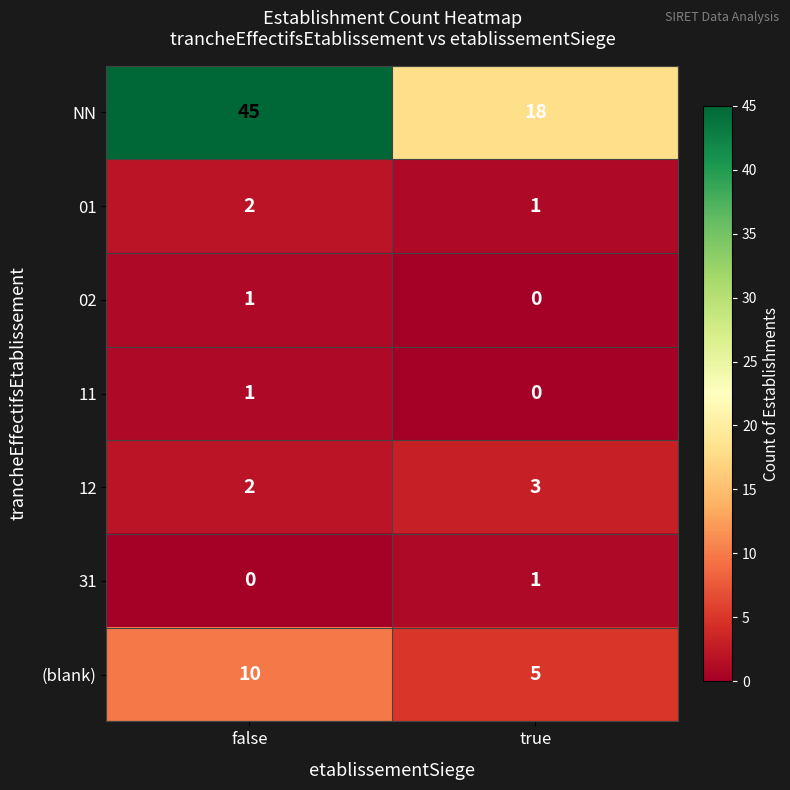

What is the difference between the (blank) values at false and true?

5